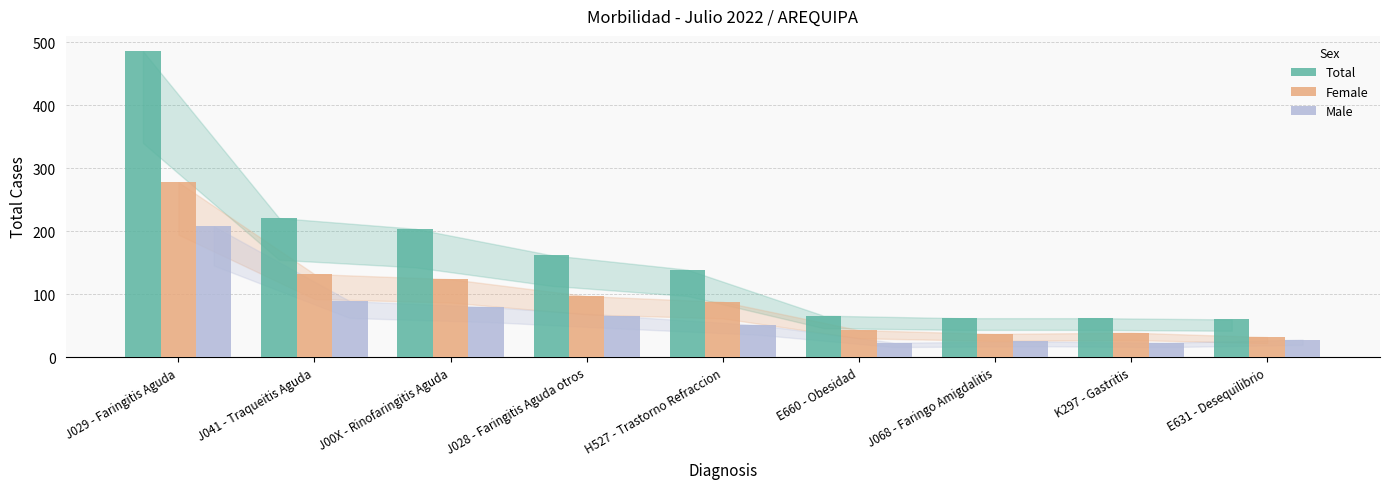

True or false: Male has a value of 25 at J00X - Rinofaringitis Aguda.

False